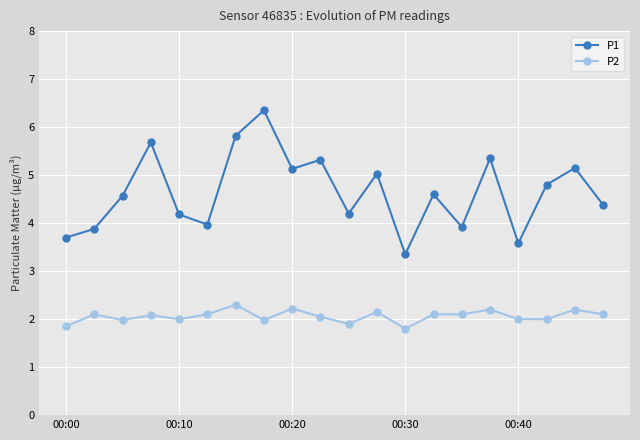

Which series has the largest total across all categories?

P1